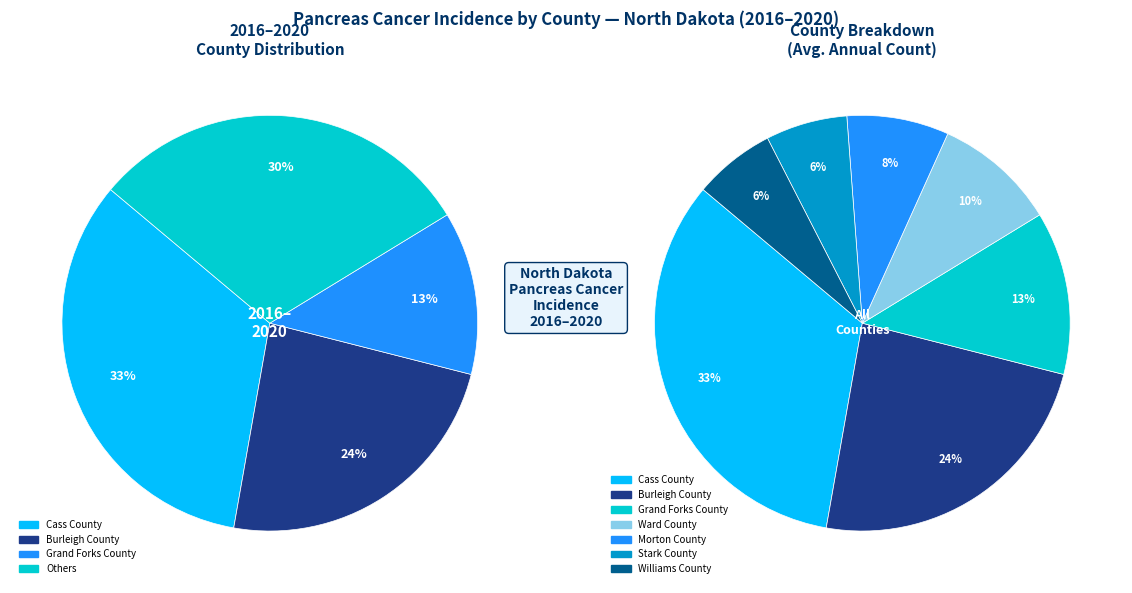

Which slice is the largest?

Cass County